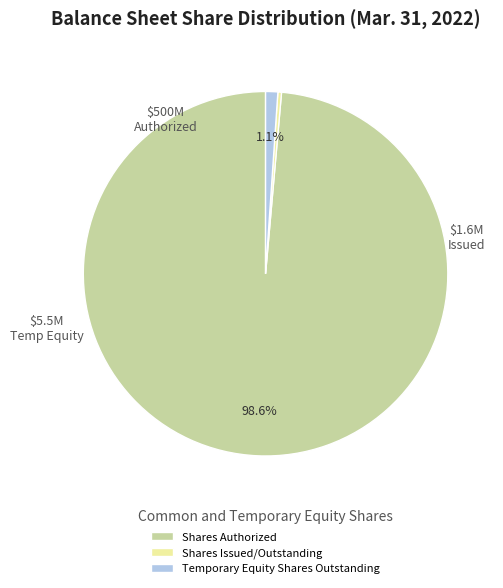

Count the number of slices in the pie.

3